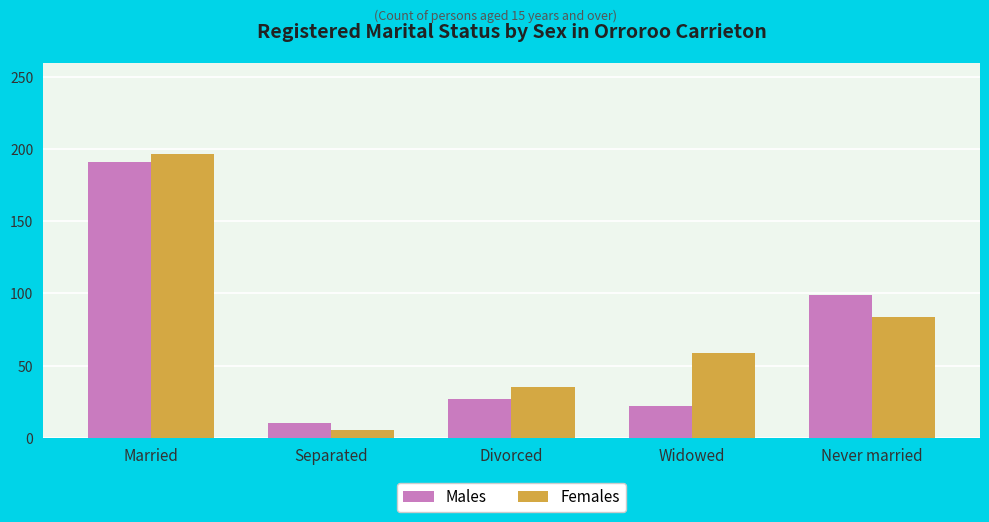

How many bars are there in each group?

2